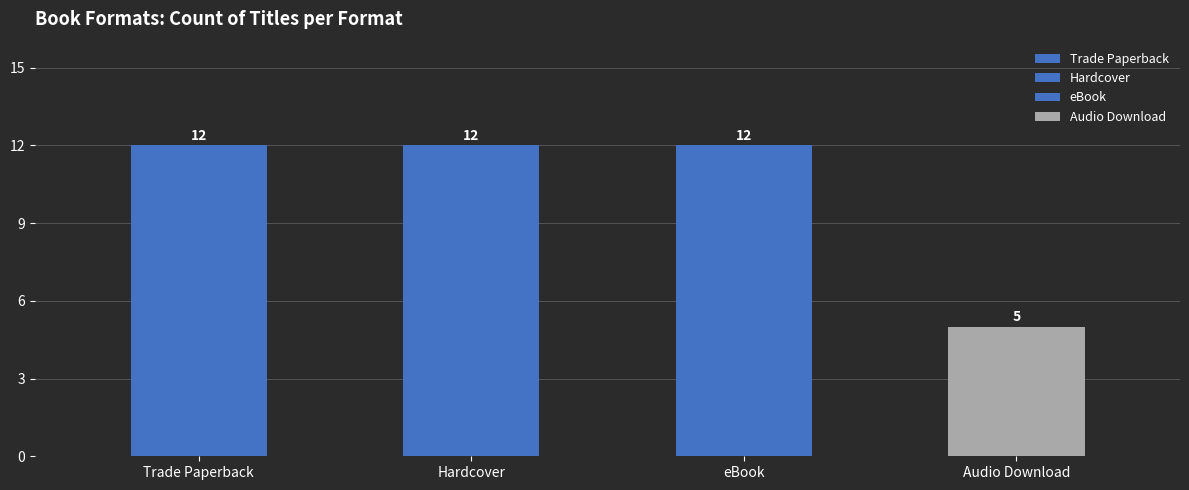

The value of eBook at Field Guide Supernatural is 22. True or false?

False